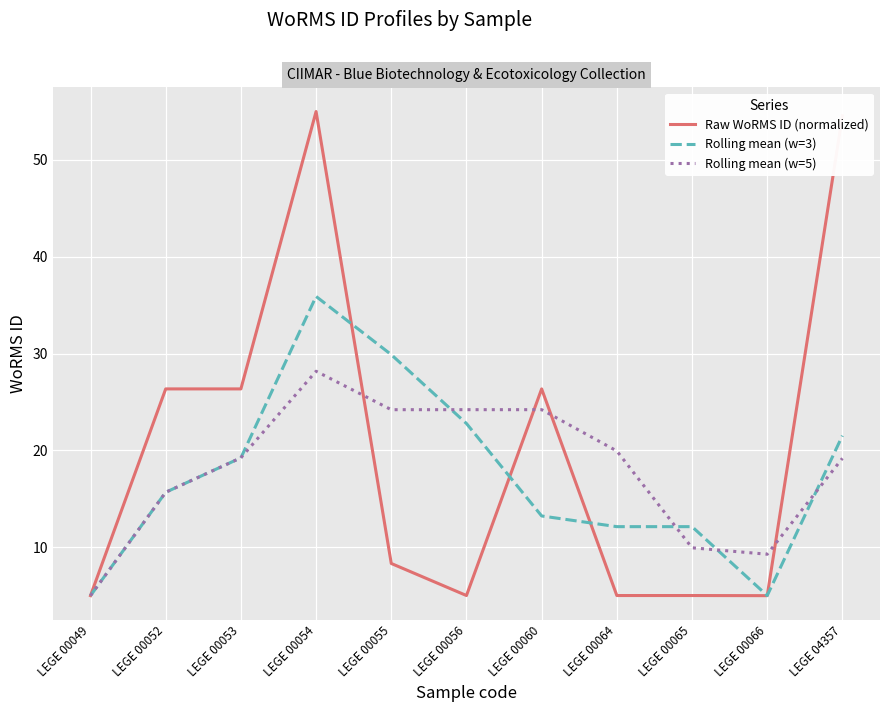

What is the minimum value for Rolling mean (w=5)?

5.0